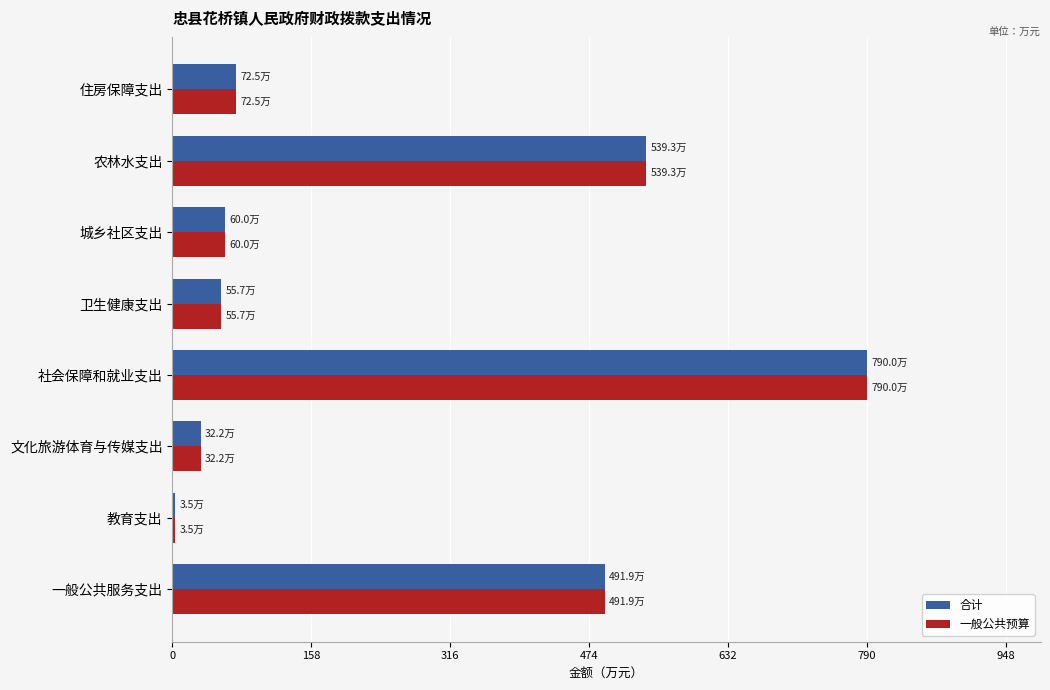

What are all the series names shown in the legend?

合计, 一般公共预算